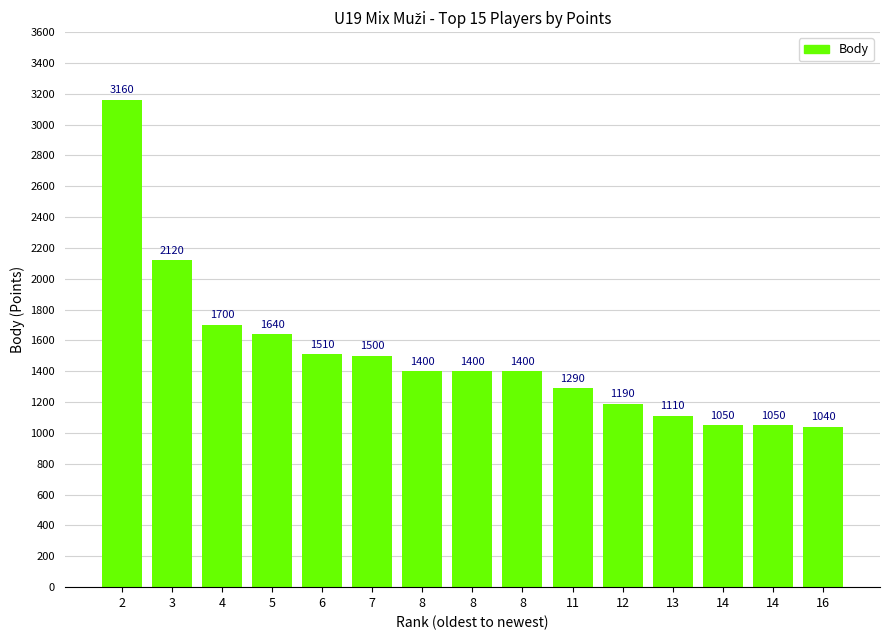

The value at 6 is 537. True or false?

False